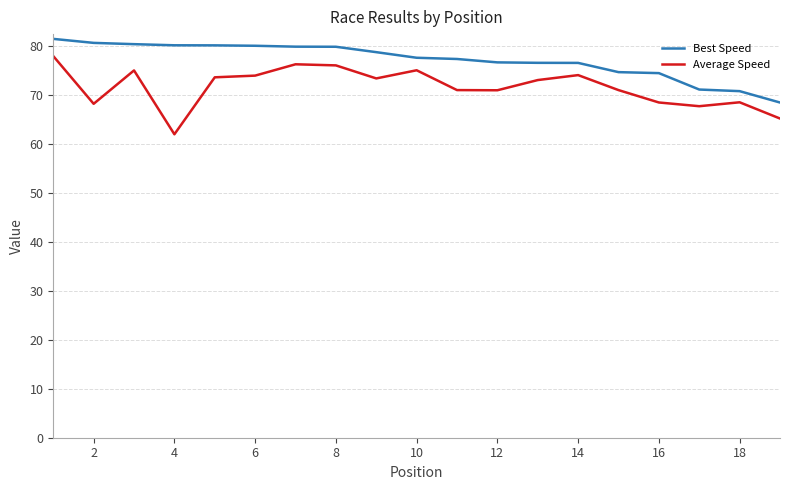

What is the maximum value for Average Speed?

77.9